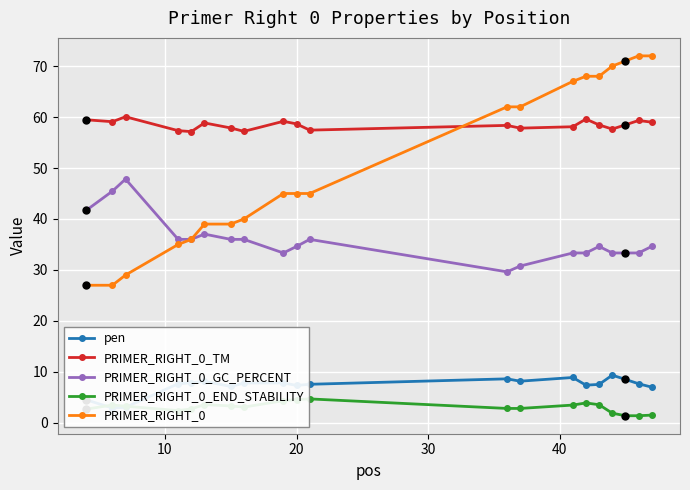

What is the sum of all PRIMER_RIGHT_0 values?

1019.0